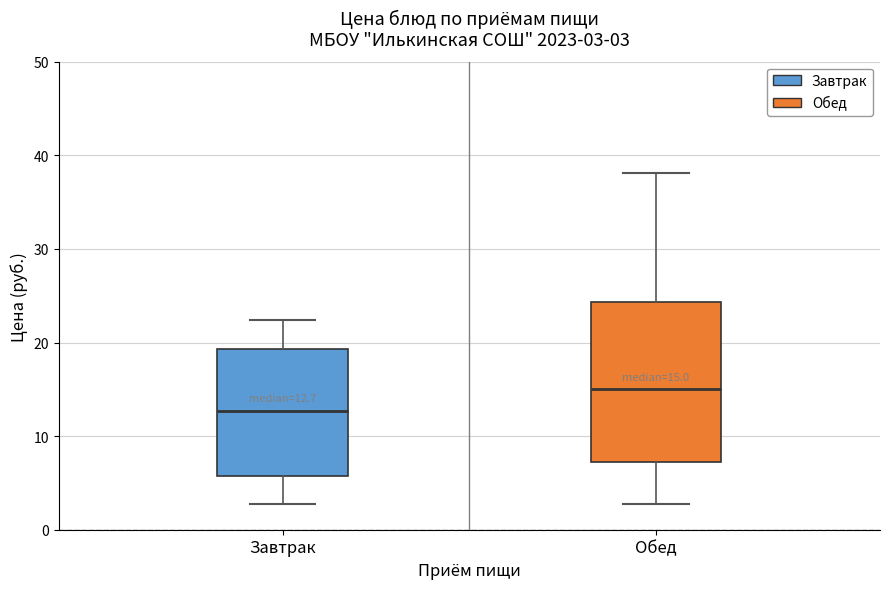

Which box has the highest median line?

Обед